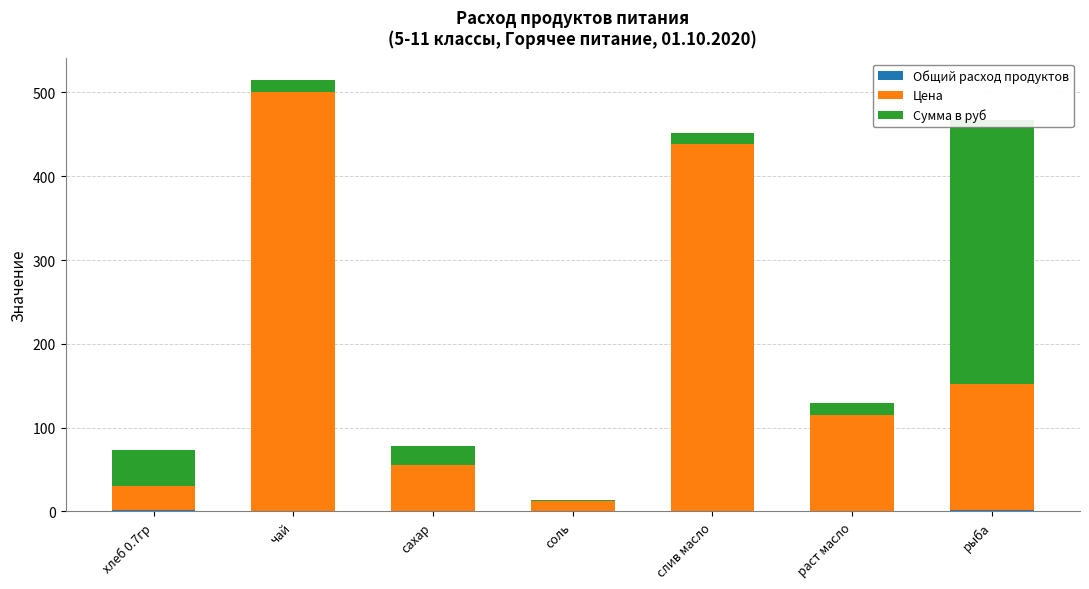

What is the difference between the maximum and minimum values in the Цена series?

488.0